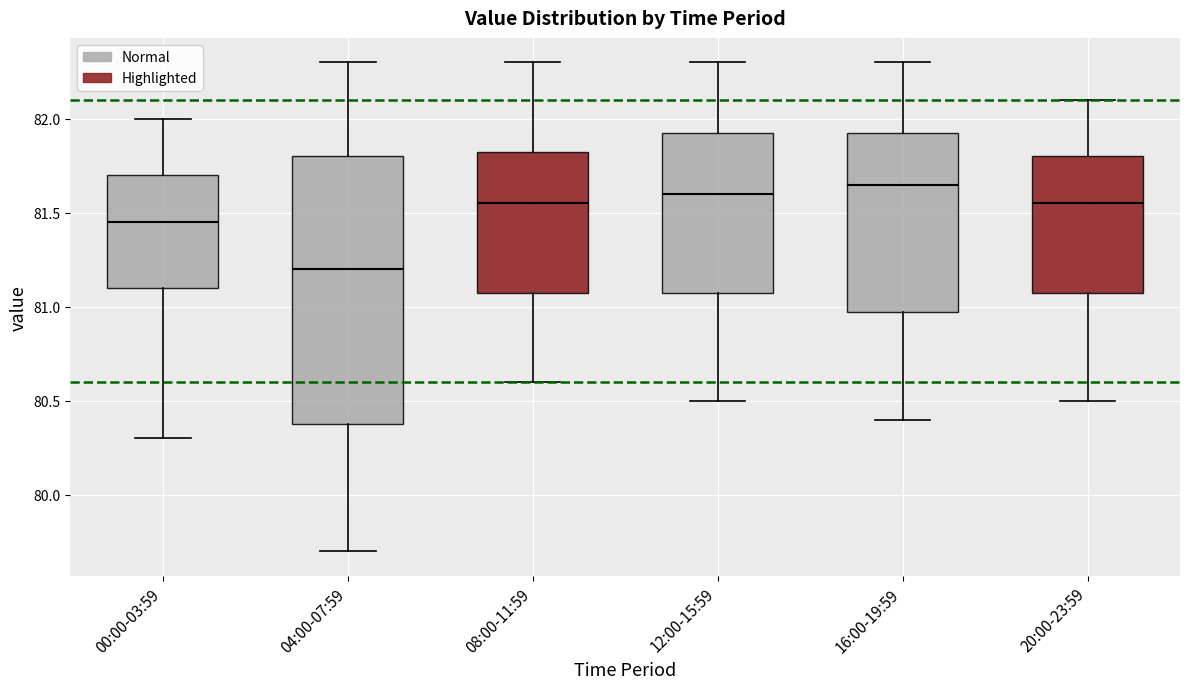

Comparing the boxes themselves (not the whiskers), which one is the tallest?

04:00-07:59